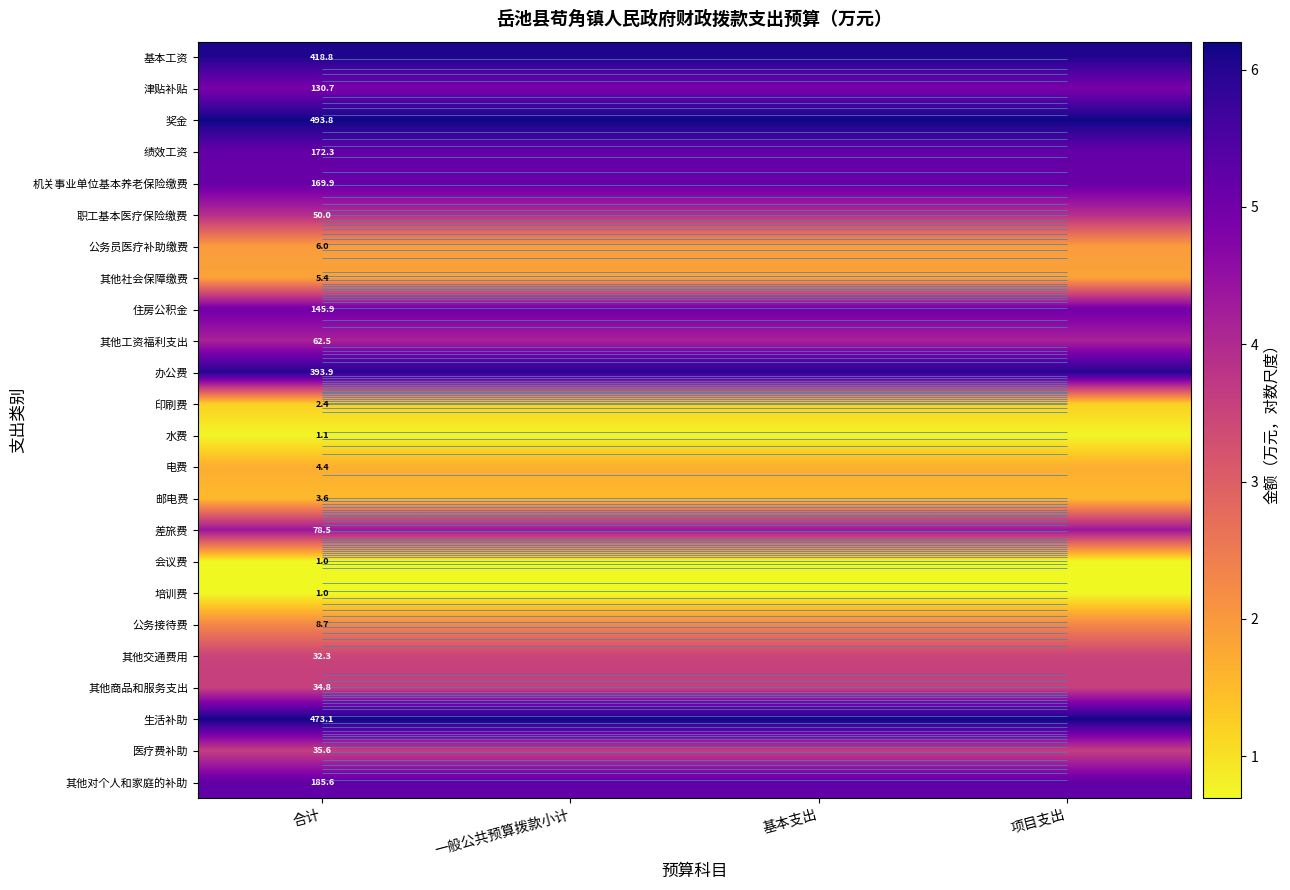

Which series has the largest range (max minus min)?

基本工资